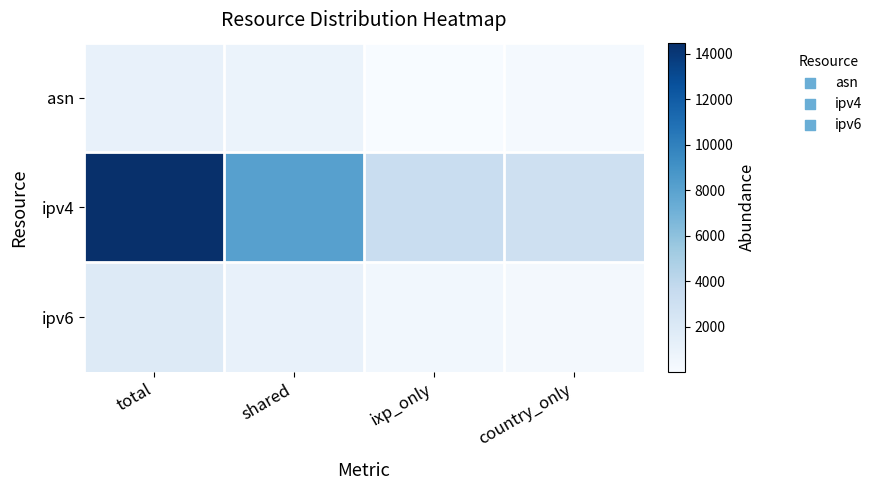

Which series has the largest range (max minus min)?

ipv4